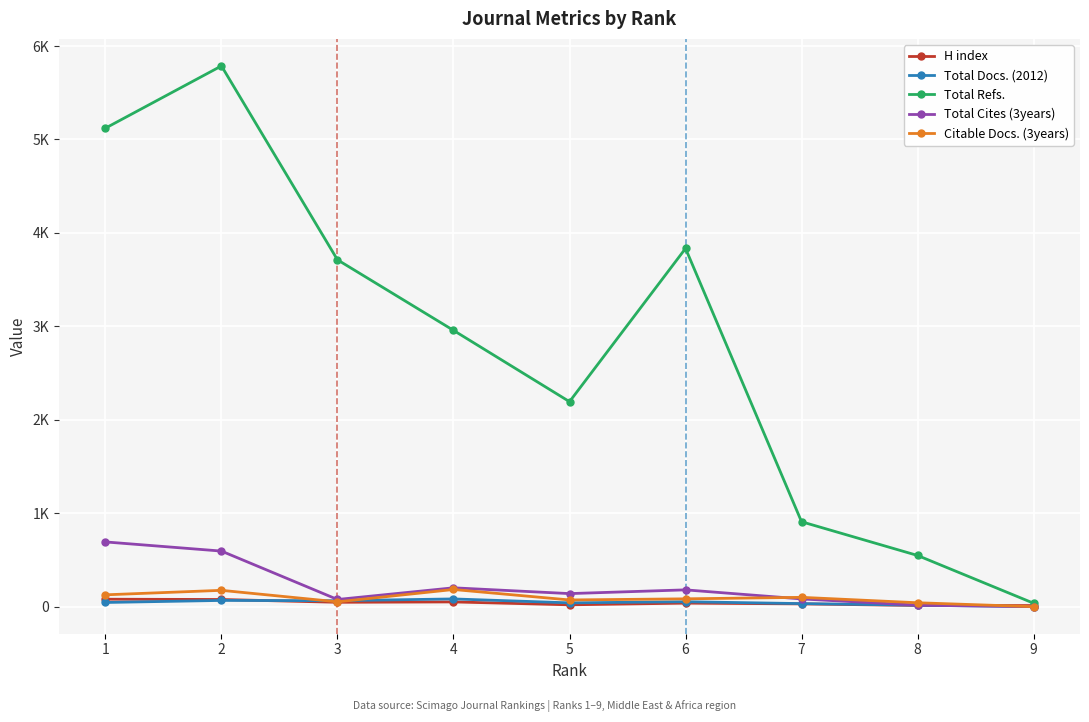

Between 1 and 7, which series saw the biggest shift?

Total Refs.